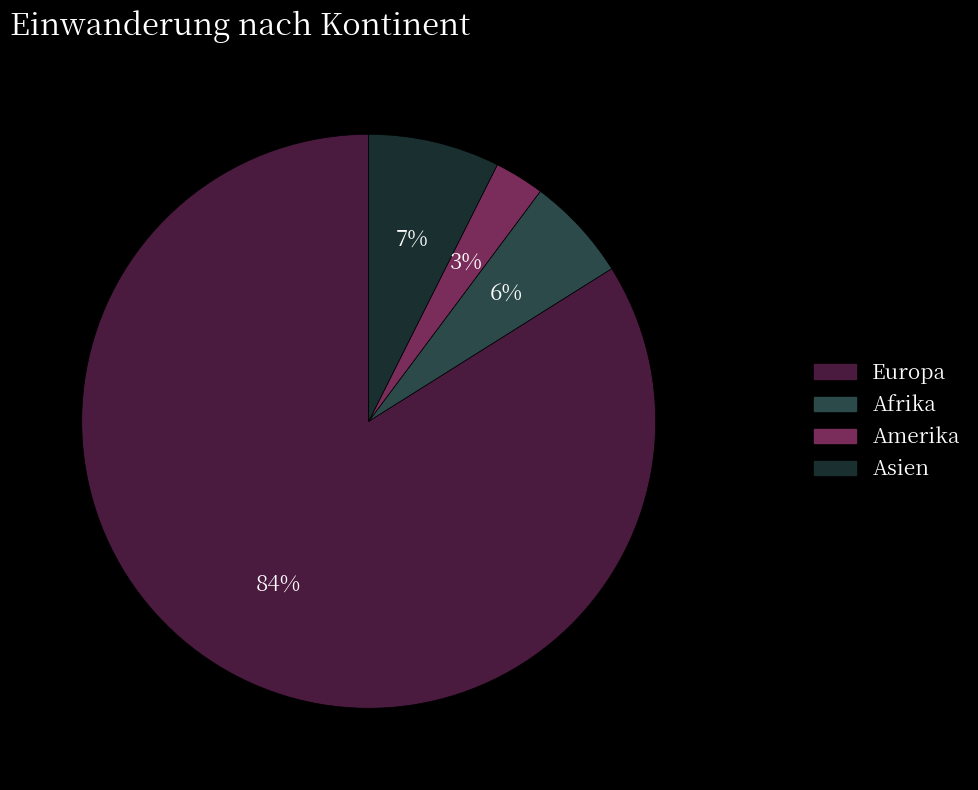

Rank the categories by value from highest to lowest.

Europa, Asien, Afrika, Amerika